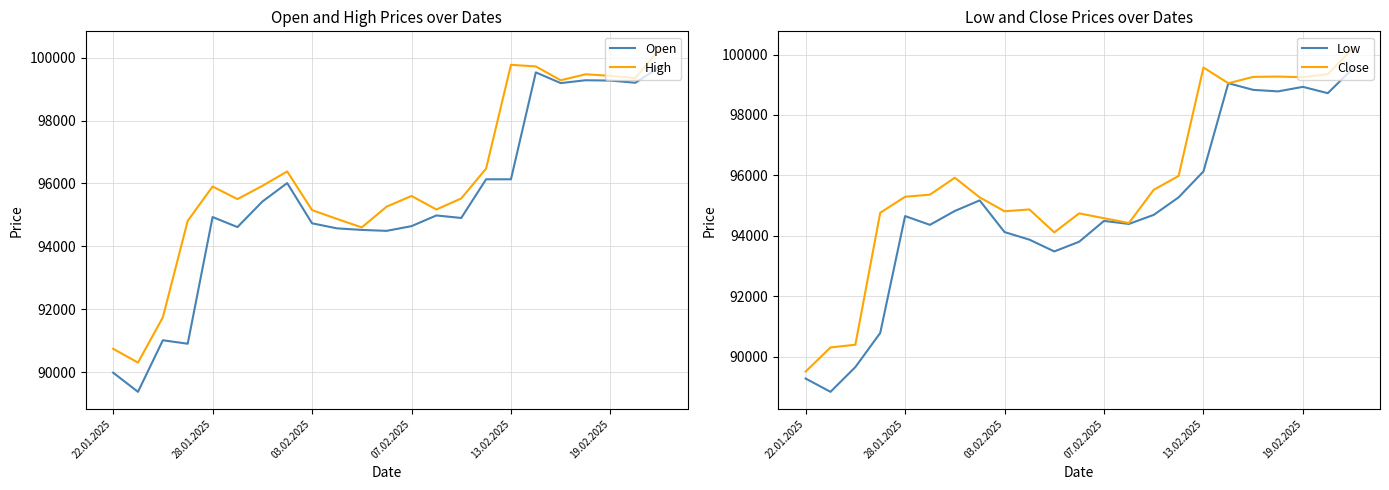

What is the average value of the Low series?

94853